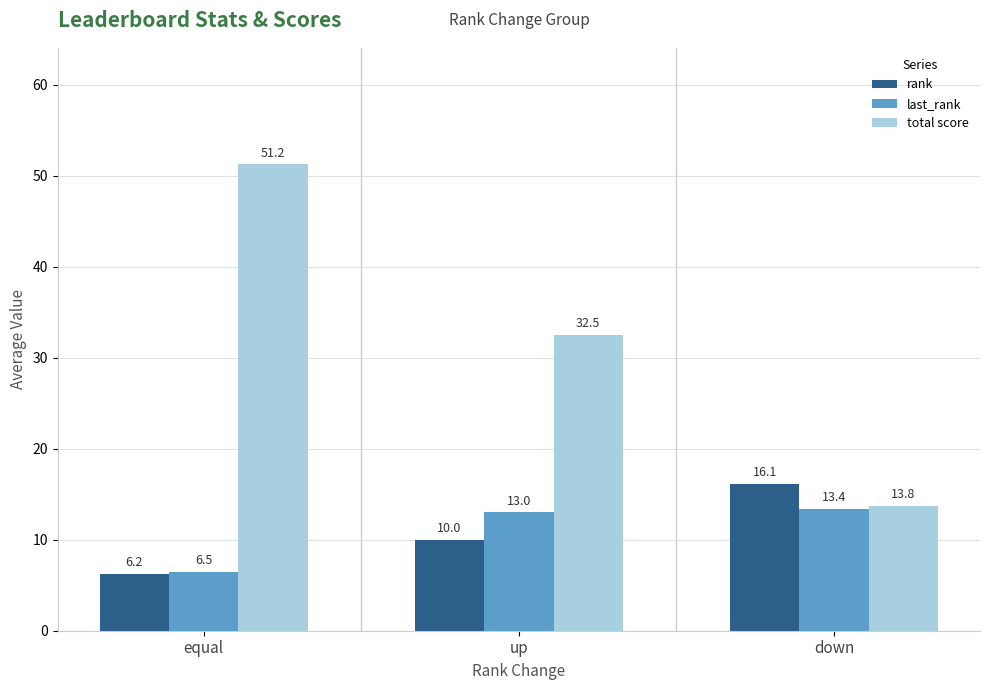

Rank the categories by total score value from lowest to highest.

down, up, equal